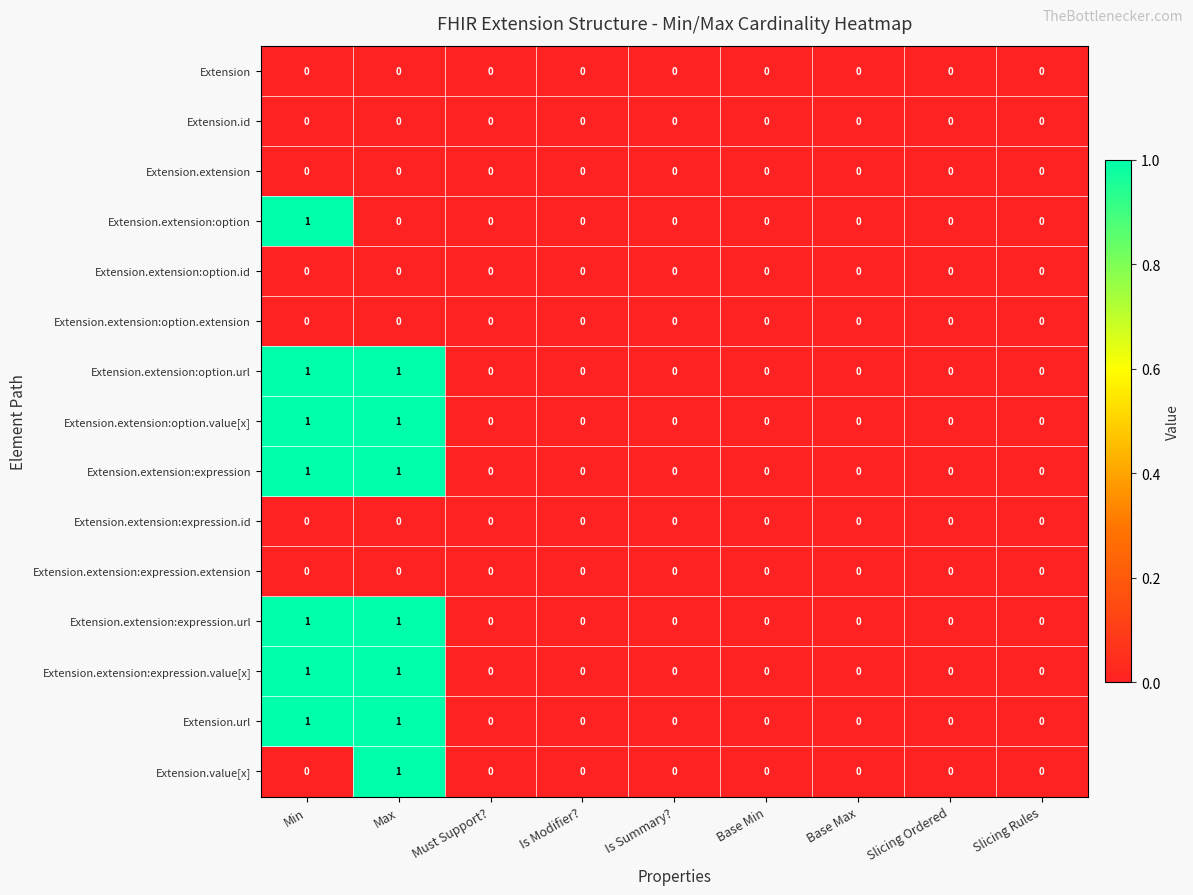

How many Extension.extension:option.url values are between 0 and 1?

9